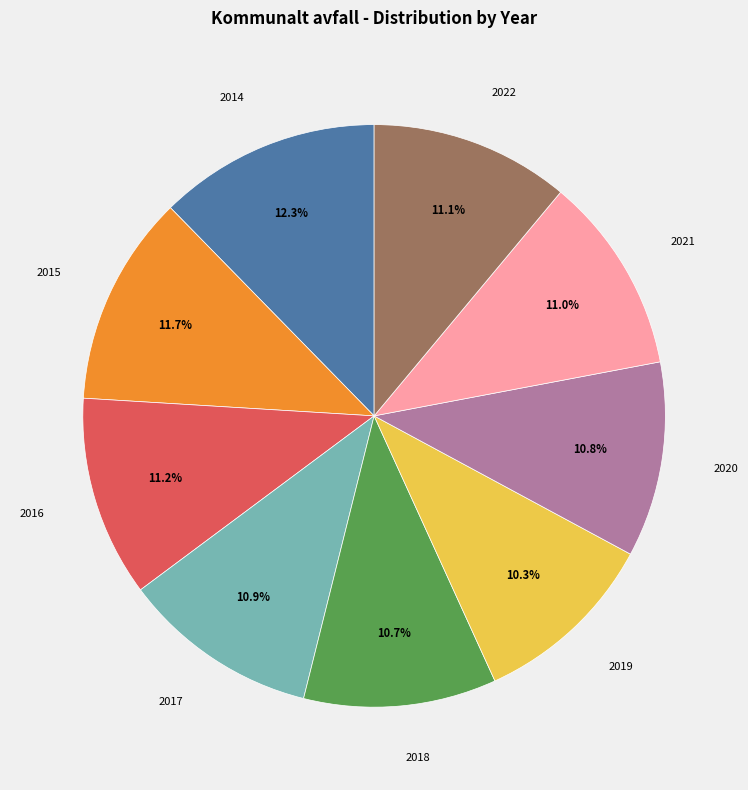

Combined, do 2020 and 2022 account for over 50%?

No